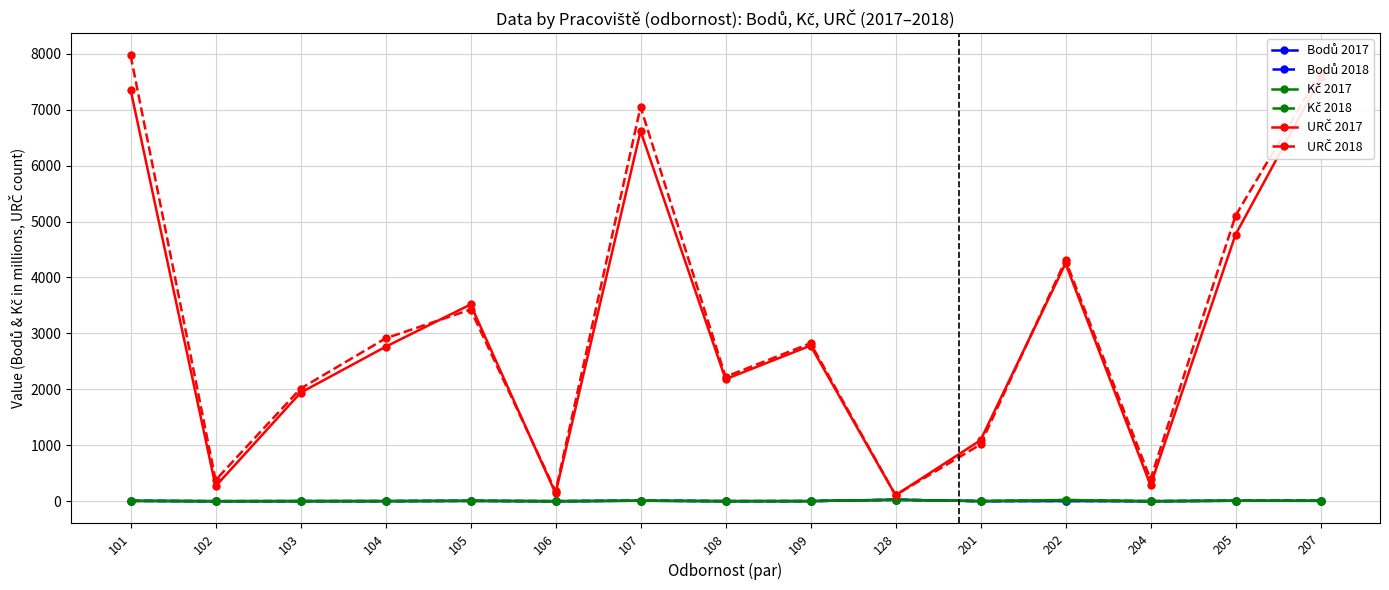

What are all the series names shown in the legend?

Bodů 2017, Bodů 2018, Kč 2017, Kč 2018, URČ 2017, URČ 2018